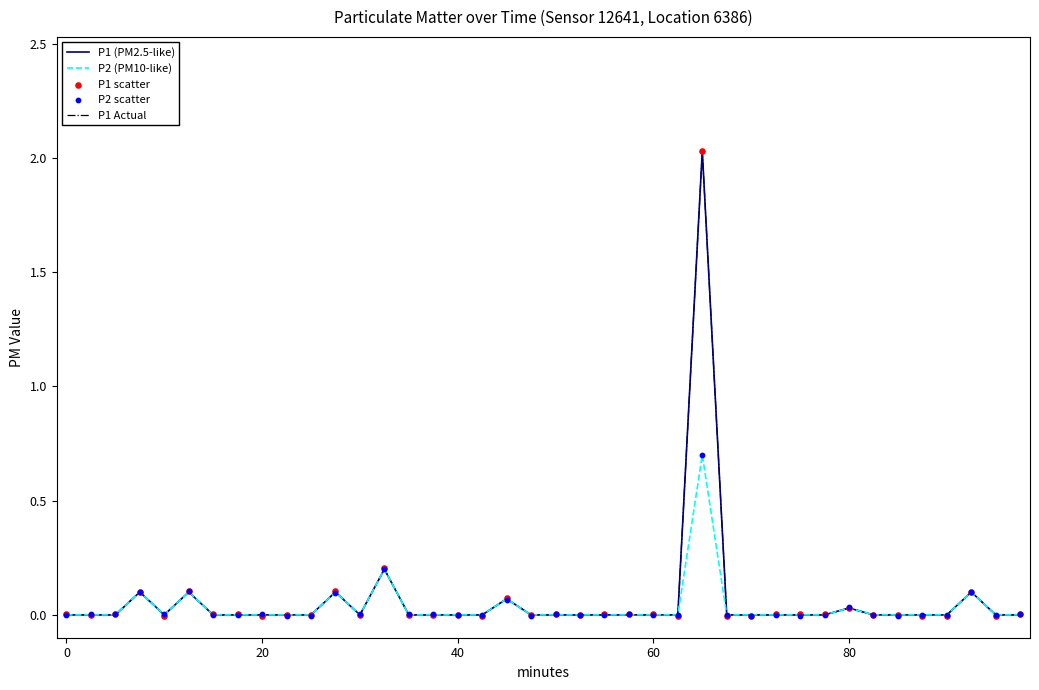

Is the value of P1 (PM2.5-like) at 20 greater than the value of P1 Actual at 0?

No